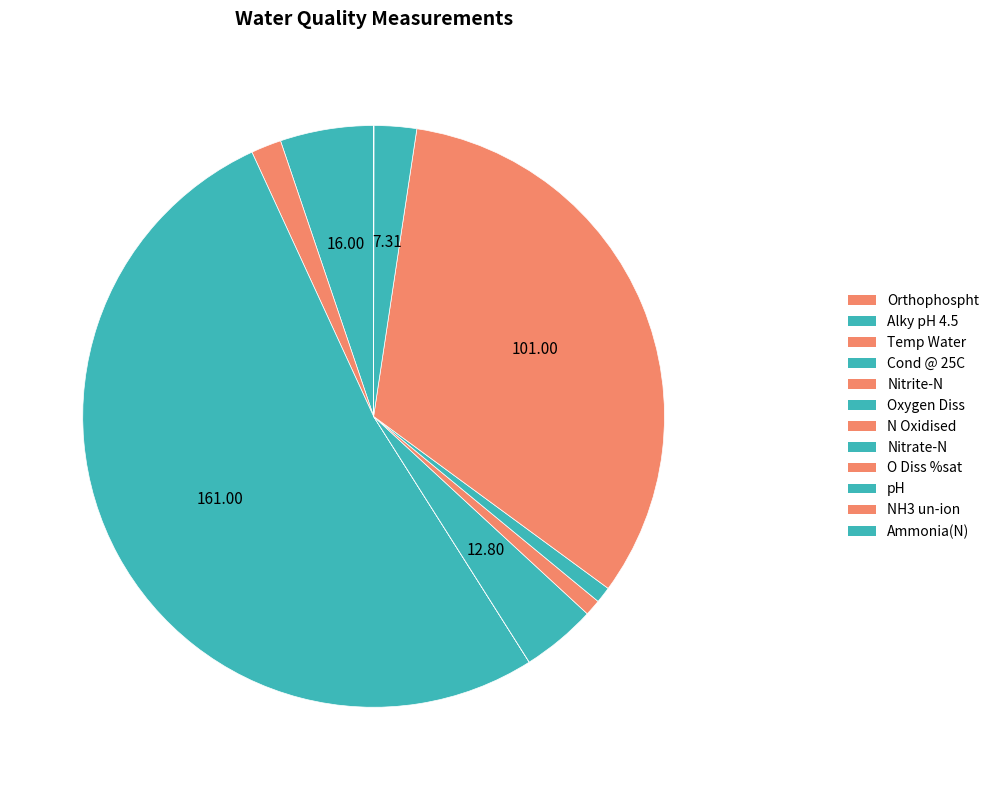

To the nearest percent, what portion does Nitrate-N represent?

1%